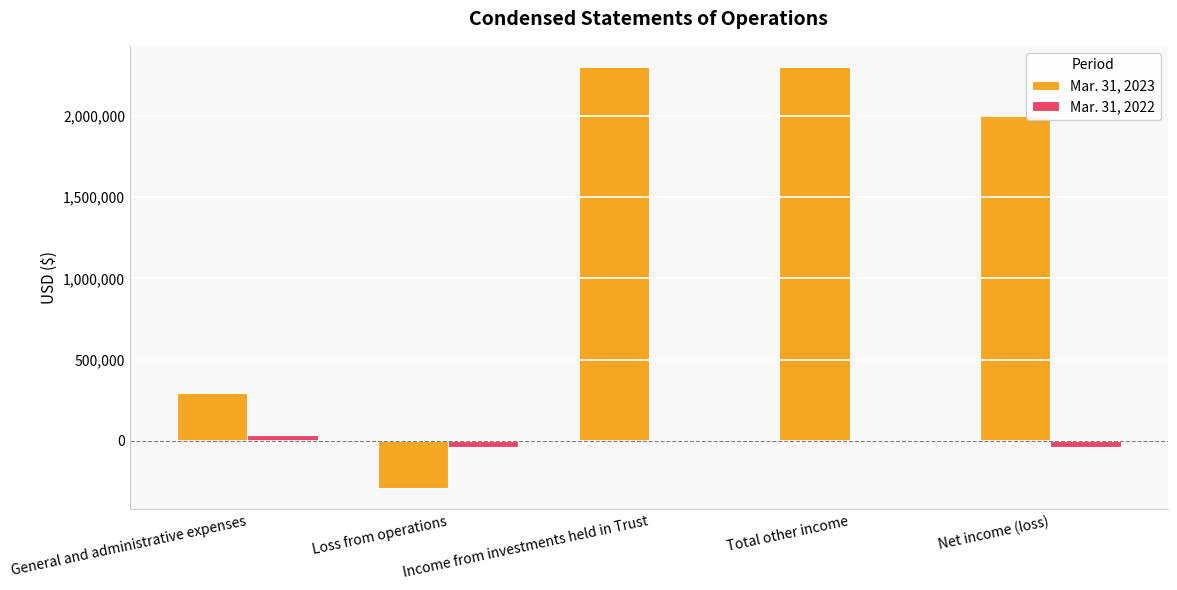

Which series has the largest total across all categories?

Mar. 31, 2023